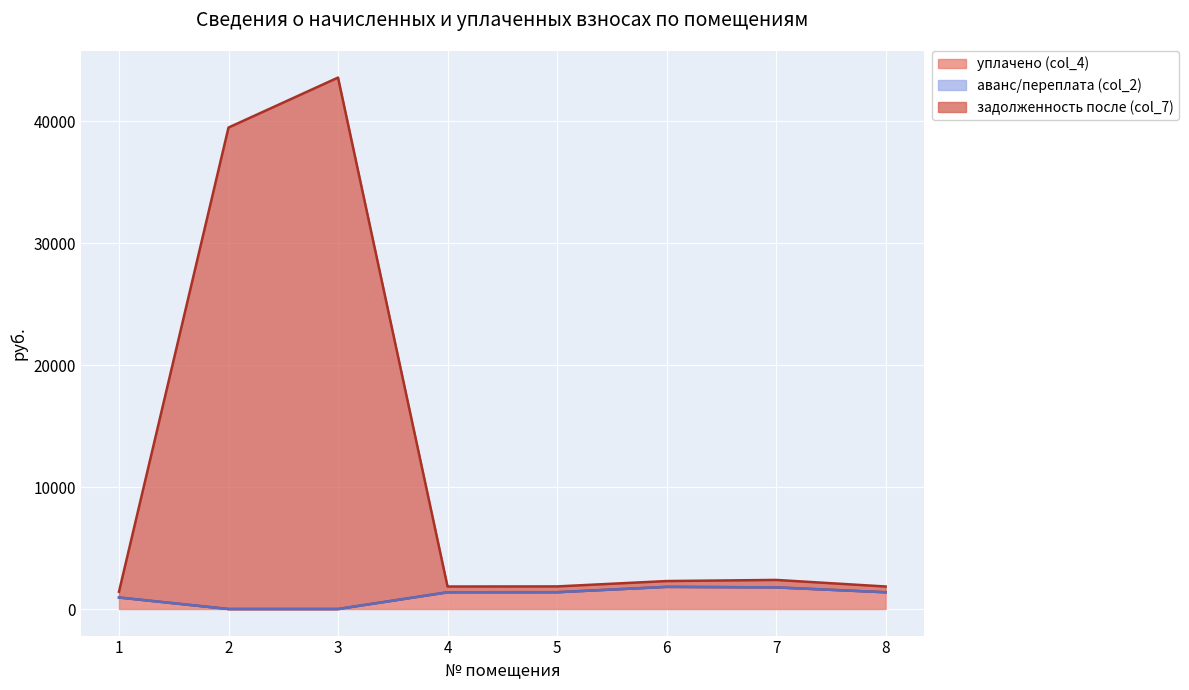

Which series has the largest total across all categories?

задолженность после (col_7)